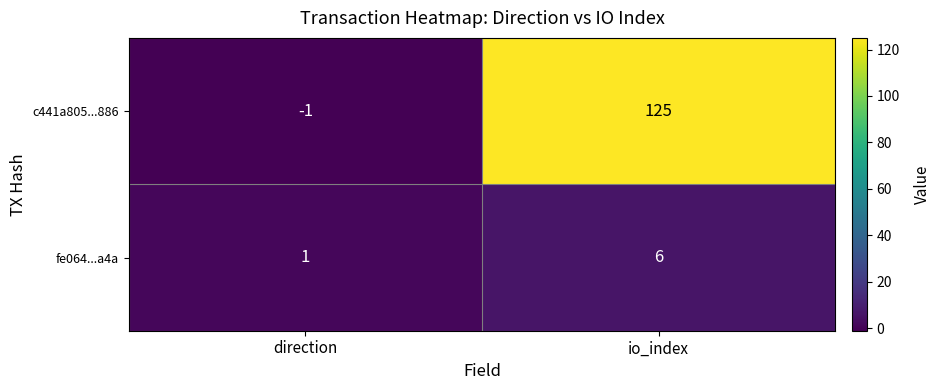

Which category has the highest value in the fe064...a4a series?

io_index